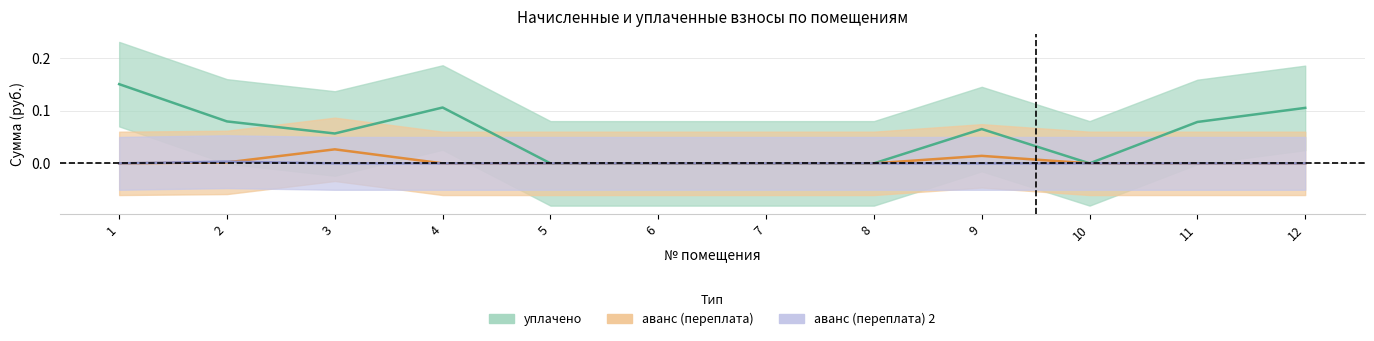

How many data points does each series have?

12